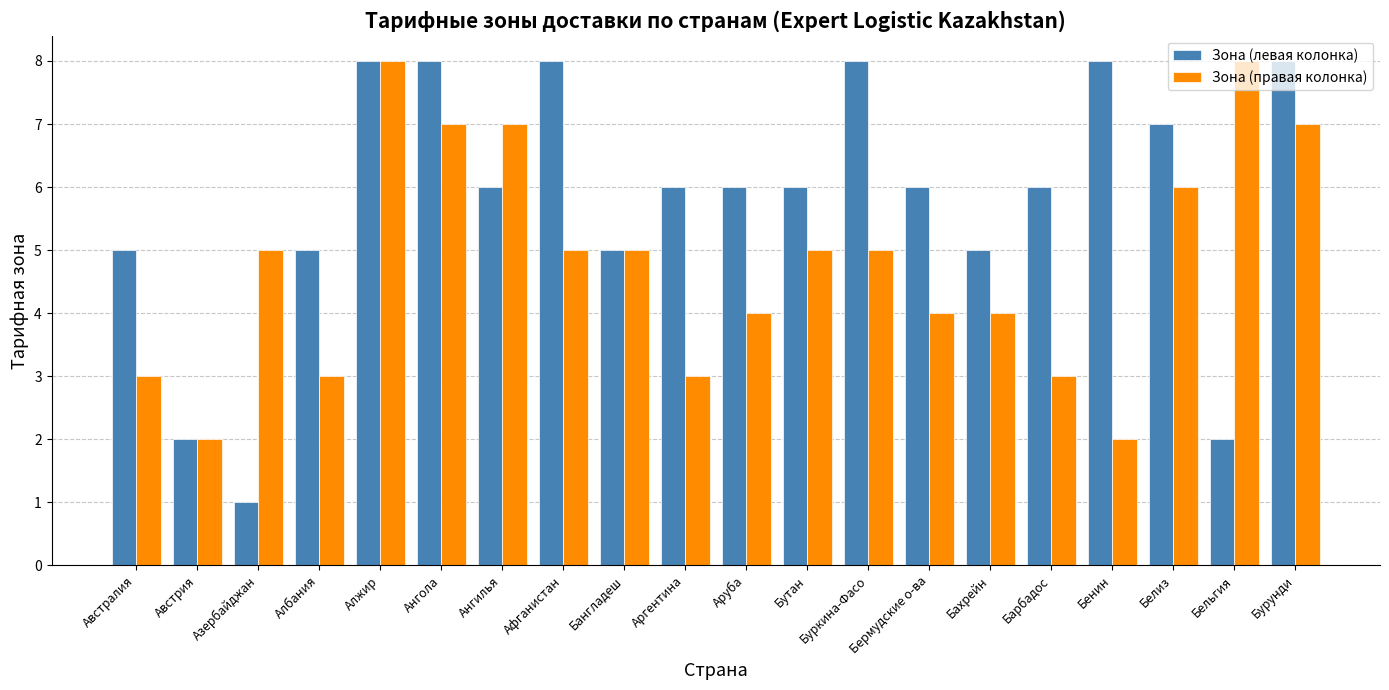

List the series in order of their overall mean, lowest first.

Зона (правая колонка), Зона (левая колонка)